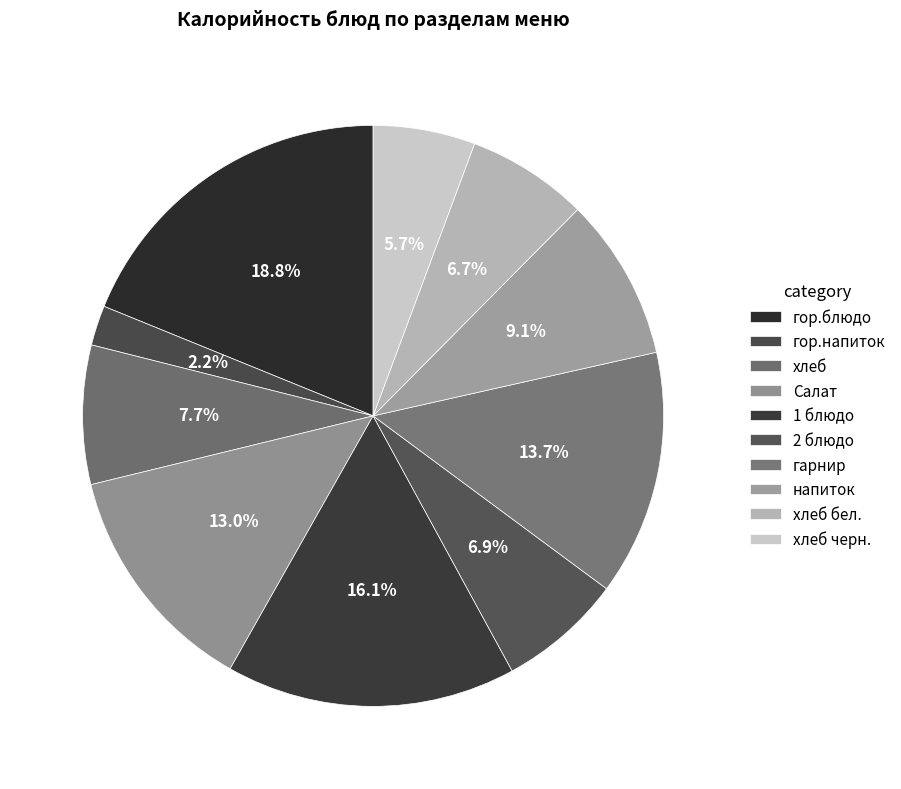

Approximately how many times larger is the value at Салат compared to гарнир?

1.0